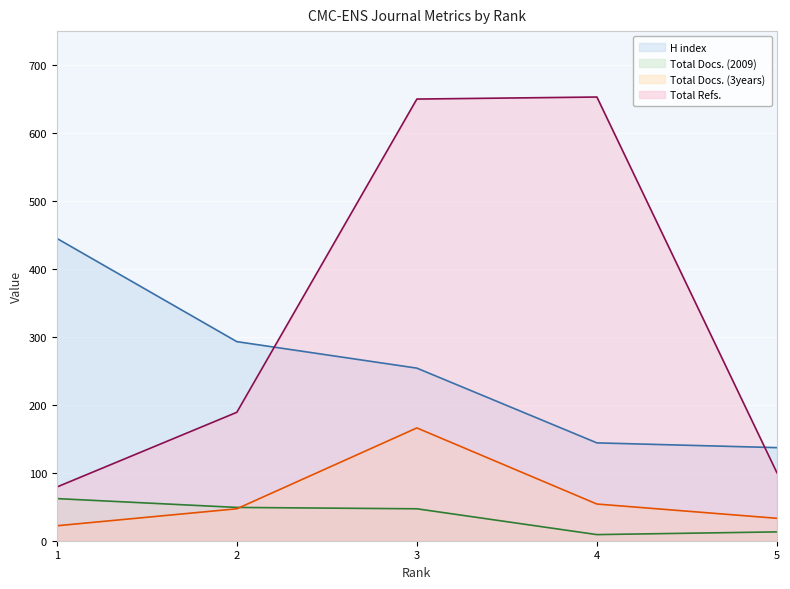

At which category is the sum across all series the highest?

3